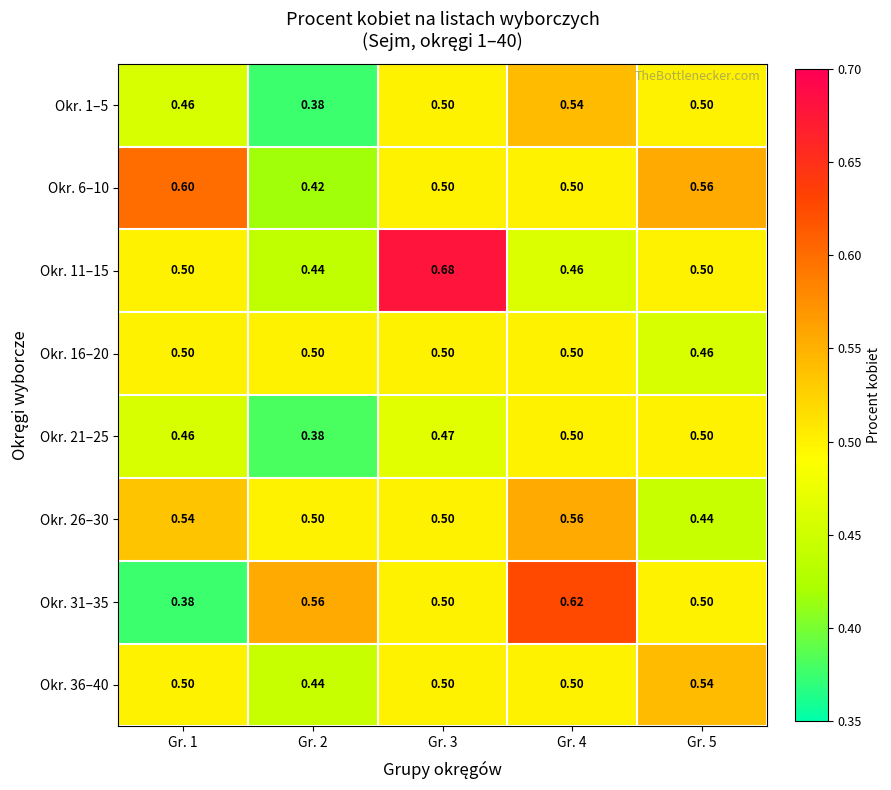

At which category is the sum across all series the highest?

Gr. 4